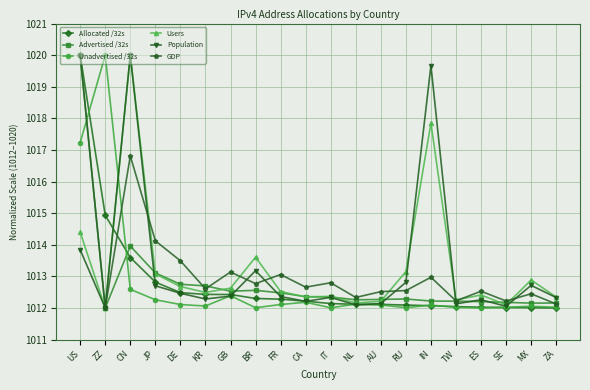

Between which two adjacent categories do Population and Unadvertised /32s first intersect?

ZZ and CN